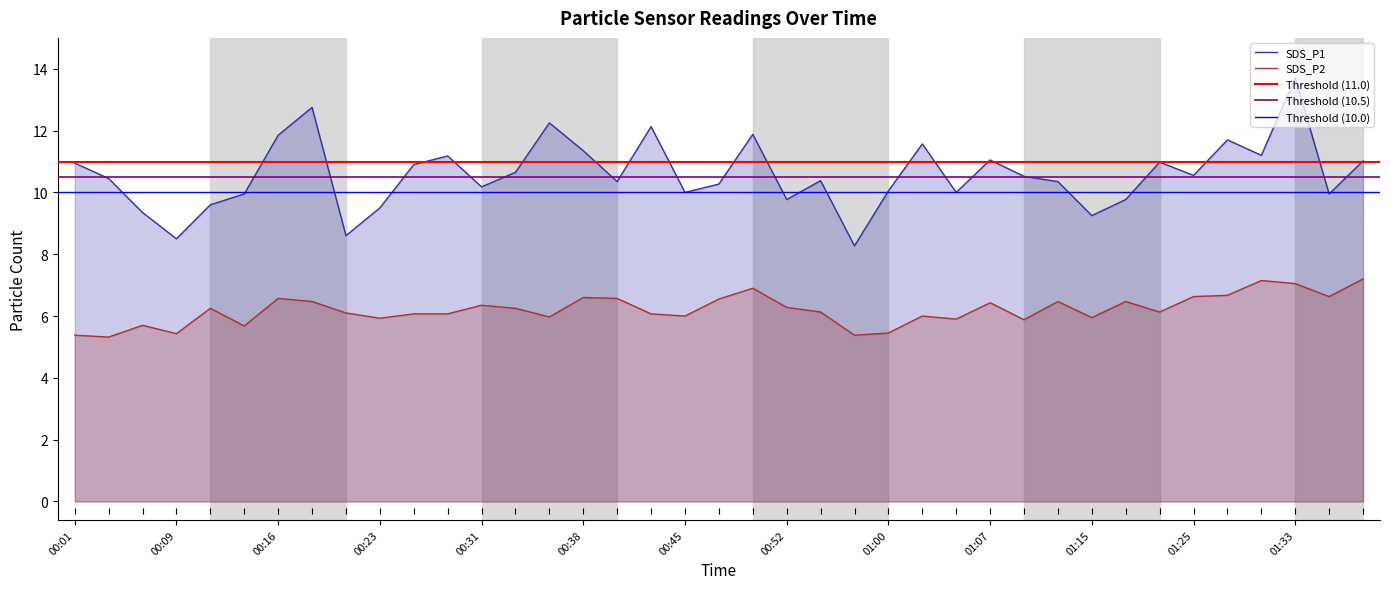

Reading left to right, extract all data points from this chart.

SDS_P1: 00:01=10.9	00:04=10.4	00:06=9.3	00:09=8.5	00:11=9.6	00:14=9.9	00:16=11.8	00:18=12.8	00:21=8.6	00:23=9.5	00:26=10.9	00:28=11.2	00:31=10.2	00:33=10.7	00:35=12.2	00:38=11.3	00:40=10.3	00:43=12.1	00:45=10.0	00:48=10.3	00:50=11.9	00:52=9.8	00:55=10.4	00:57=8.3	01:00=10.1	01:02=11.6	01:05=10.0	01:07=11.1	01:09=10.5	01:12=10.3	01:15=9.2	01:17=9.8	01:20=11.0	01:25=10.6	01:28=11.7	01:30=11.2	01:33=13.7	01:36=9.9	01:38=11.0
SDS_P2: 00:01=5.4	00:04=5.3	00:06=5.7	00:09=5.4	00:11=6.2	00:14=5.7	00:16=6.6	00:18=6.5	00:21=6.1	00:23=5.9	00:26=6.1	00:28=6.1	00:31=6.3	00:33=6.2	00:35=6.0	00:38=6.6	00:40=6.6	00:43=6.1	00:45=6.0	00:48=6.5	00:50=6.9	00:52=6.3	00:55=6.1	00:57=5.4	01:00=5.5	01:02=6.0	01:05=5.9	01:07=6.4	01:09=5.9	01:12=6.5	01:15=6.0	01:17=6.5	01:20=6.1	01:25=6.6	01:28=6.7	01:30=7.2	01:33=7.0	01:36=6.6	01:38=7.2